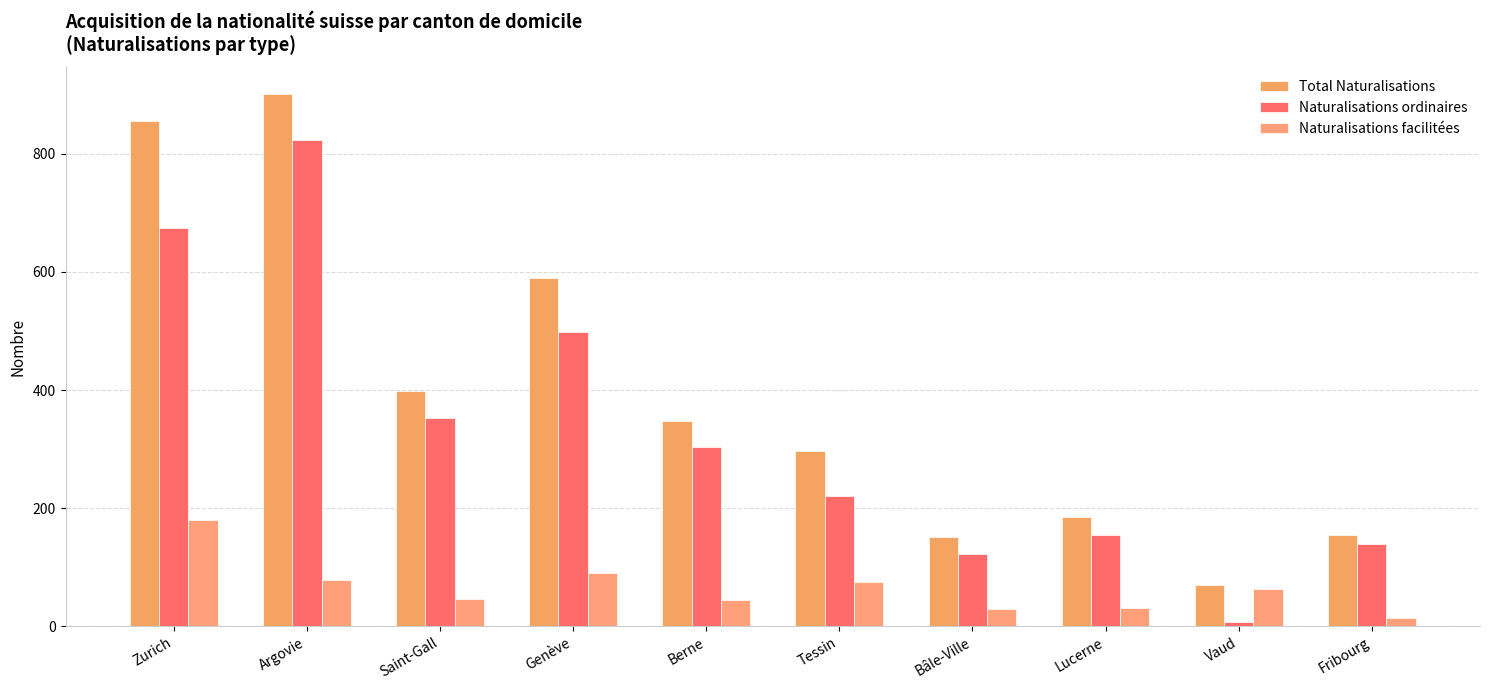

What is the spread (max minus min) of values at Vaud?

63